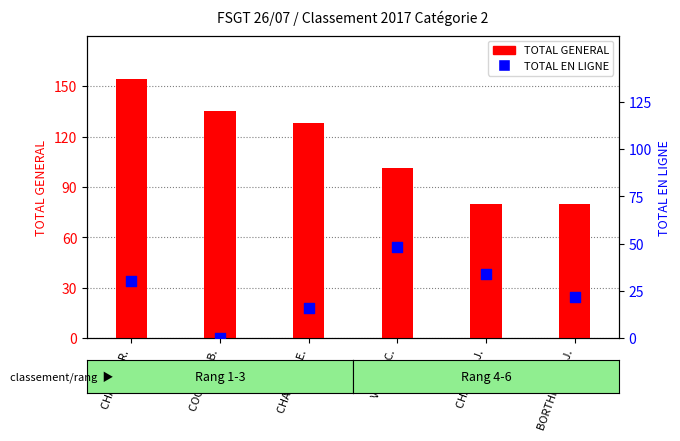

Which series contains the highest Y value?

TOTAL GENERAL